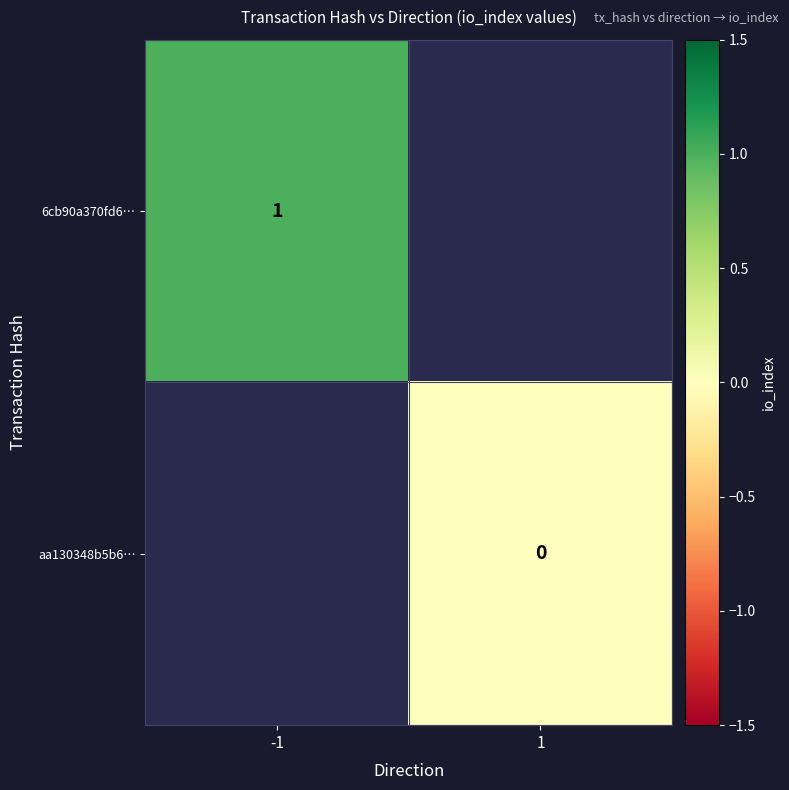

Is it true that 6cb90a370fd6… equals 1 at -1?

True